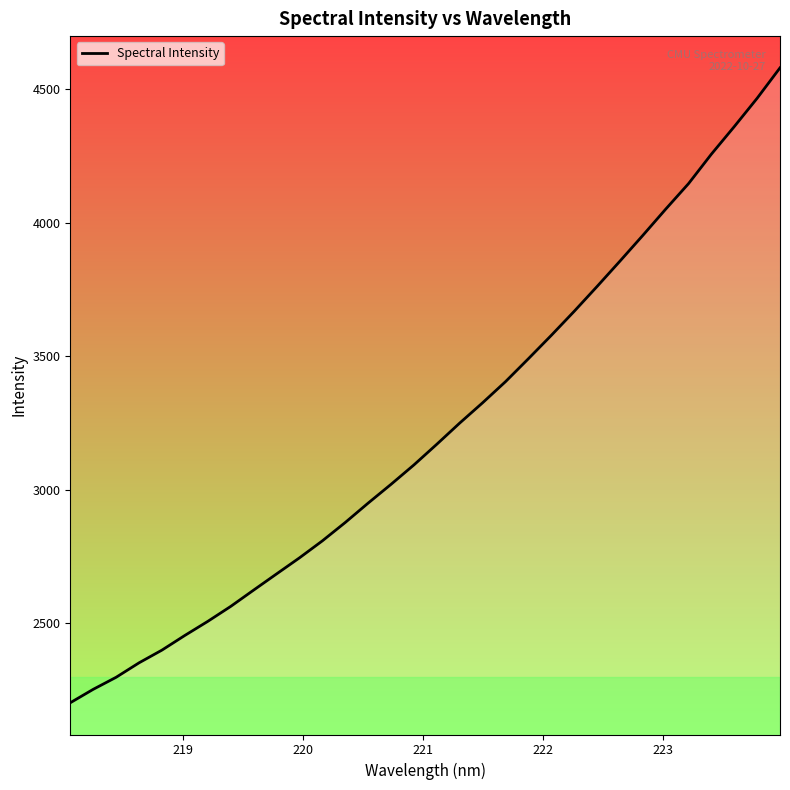

What is the difference between the maximum and minimum values?

2376.7